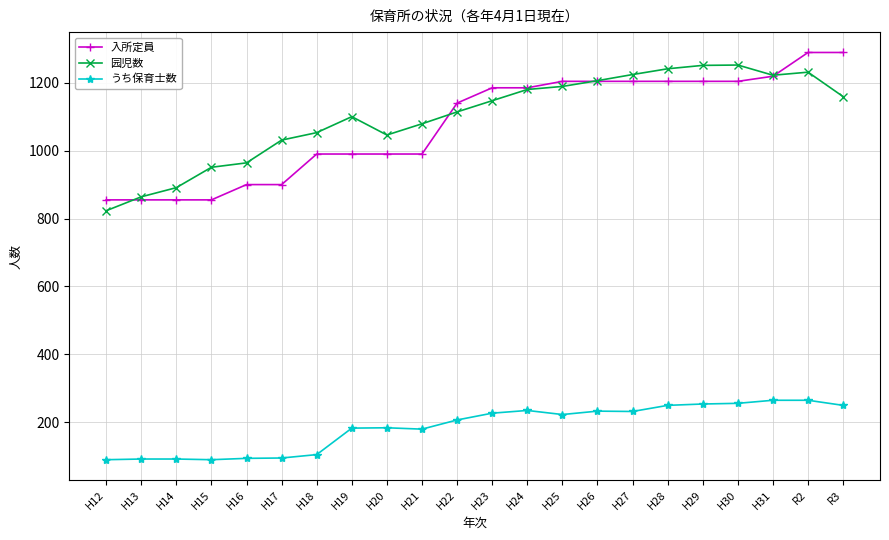

True or false: 园児数 has a value of 239 at H17.

False